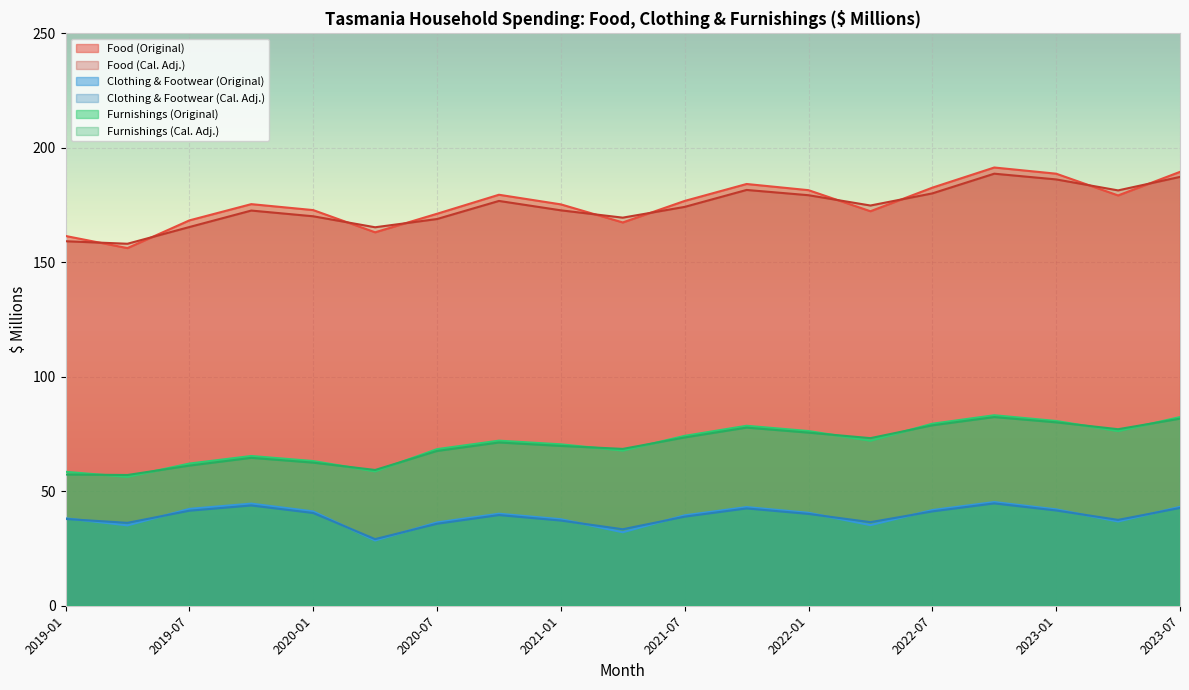

List the labels in order of Clothing & Footwear (Cal. Adj.) value, smallest first.

2020-04, 2021-04, 2020-07, 2019-04, 2022-04, 2021-01, 2023-04, 2019-01, 2021-07, 2020-10, 2022-01, 2020-01, 2022-07, 2019-07, 2023-01, 2021-10, 2023-07, 2019-10, 2022-10